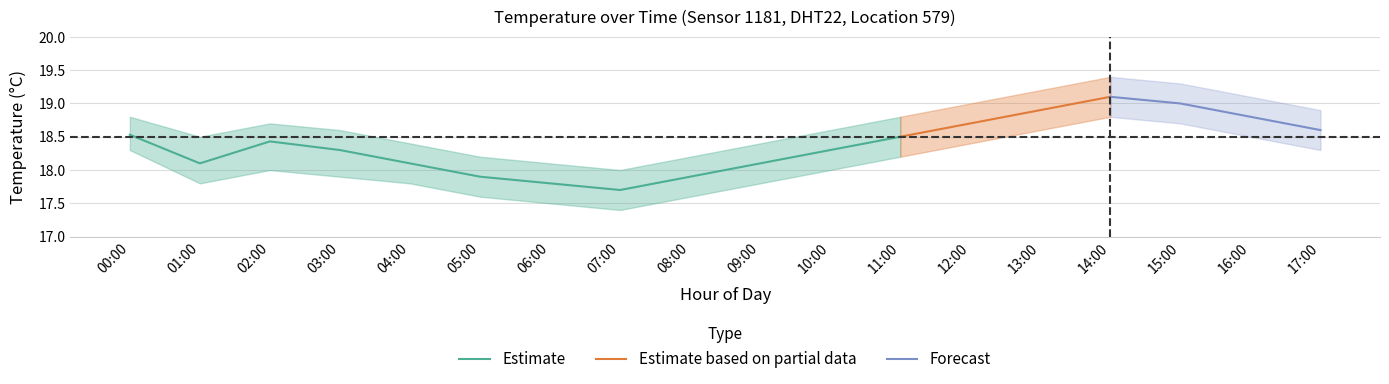

Where does the Estimate series first go above 18?

00:00